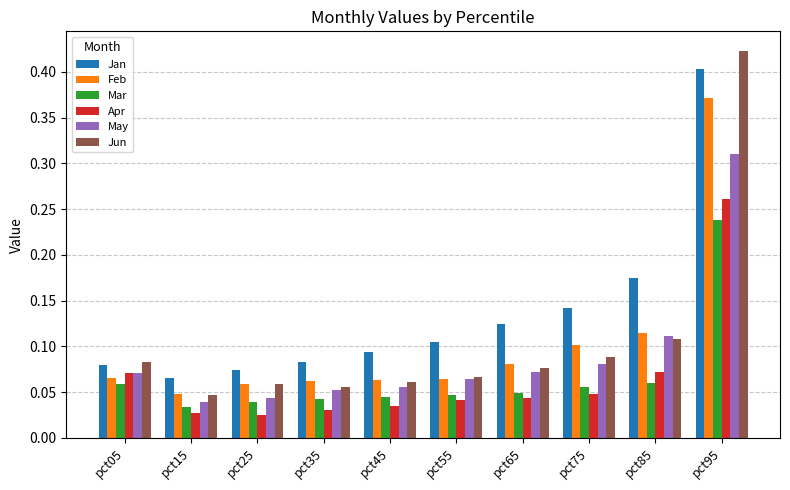

Rank the series by their maximum value, from highest to lowest.

Jun, Jan, Feb, May, Apr, Mar